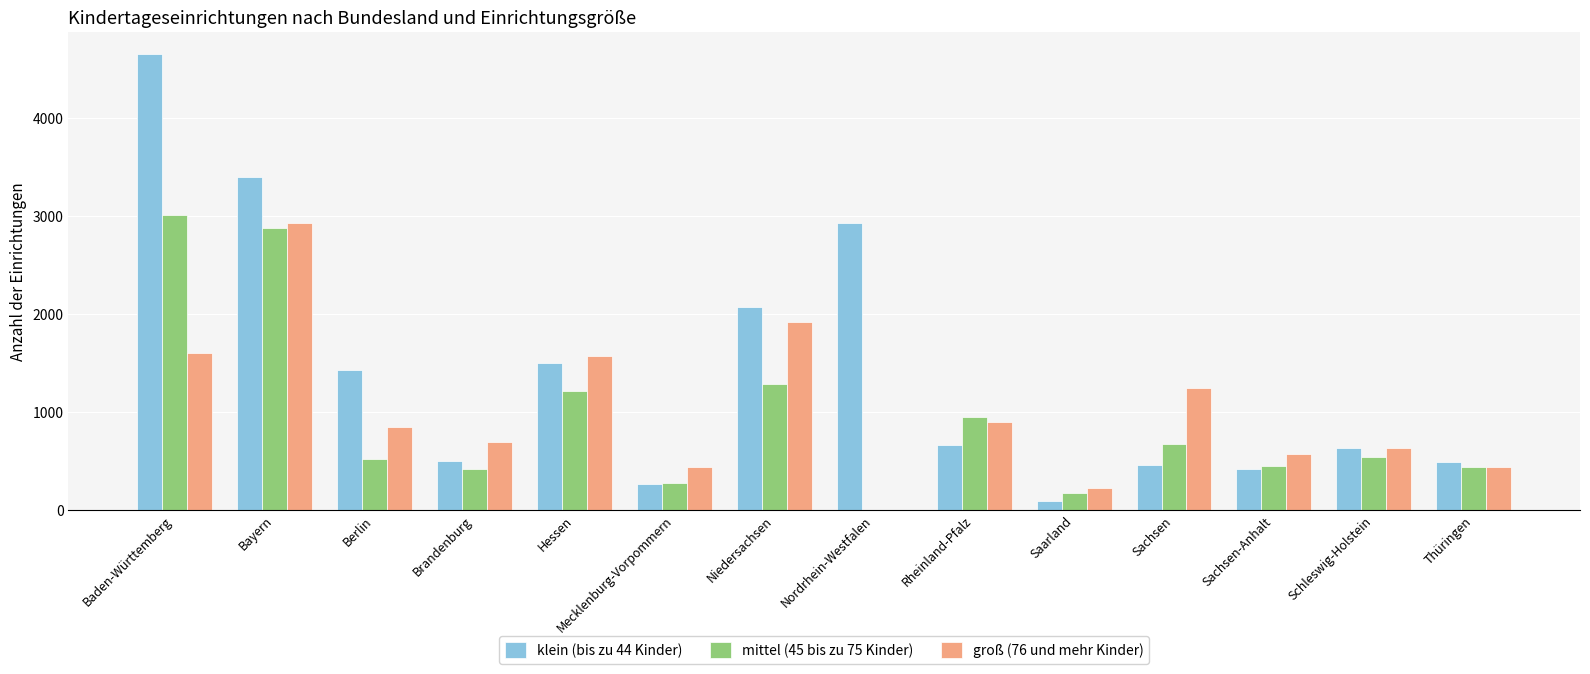

Between Mecklenburg-Vorpommern and Sachsen, which series saw the biggest shift?

groß (76 und mehr Kinder)